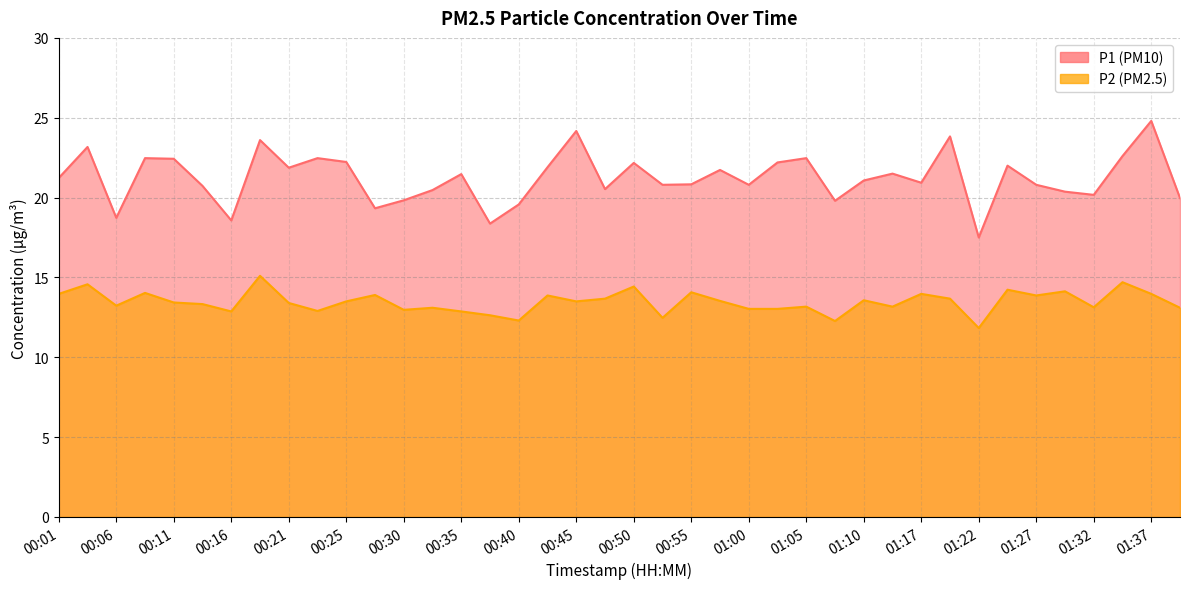

What is the label of the 32nd point from the left?

01:20